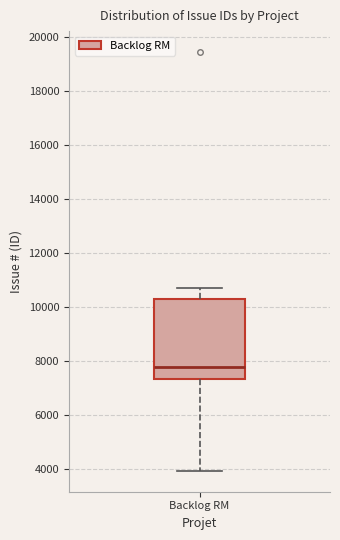

Read this box plot against the y-axis: the position of the median line, the range covered by the box, and the ends of both whiskers. The values are not printed on the chart, so give them approximately, as read against the axis.

median 7800, box 7400 to 10400, whiskers 4000 to 10800